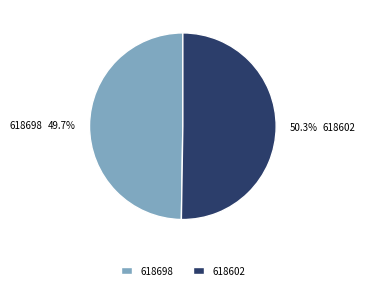

To the nearest percent, what is the difference between the largest and smallest slice percentages?

1%